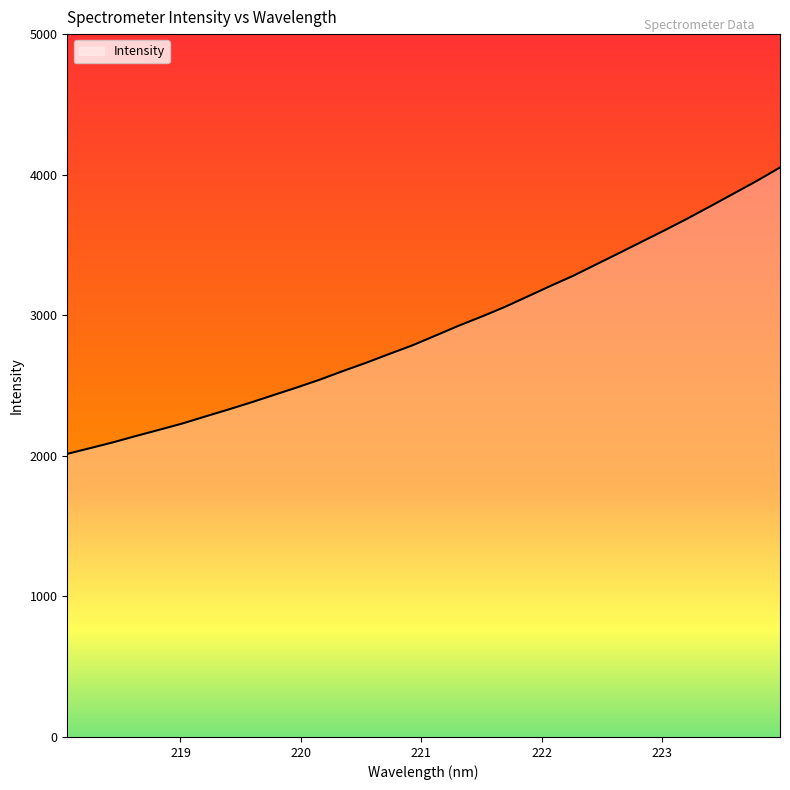

What is the smallest value displayed?

2014.0